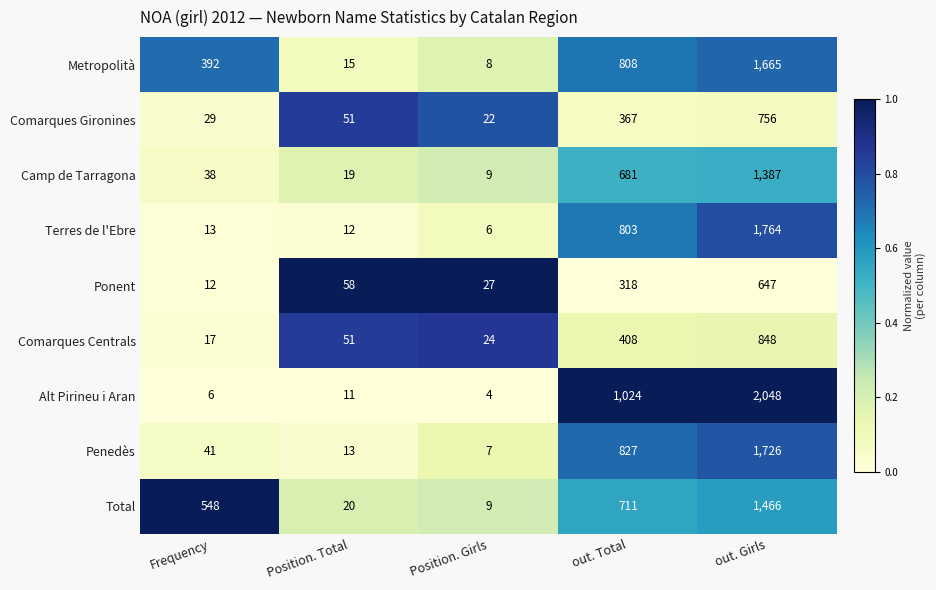

Which label corresponds to the largest value in the chart?

out. Girls